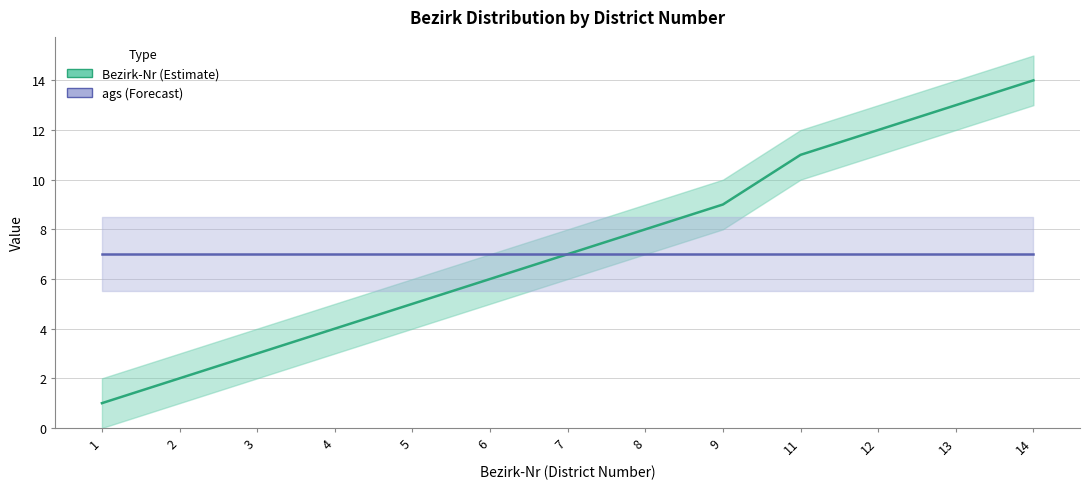

What is the total value across all series at 8?

15